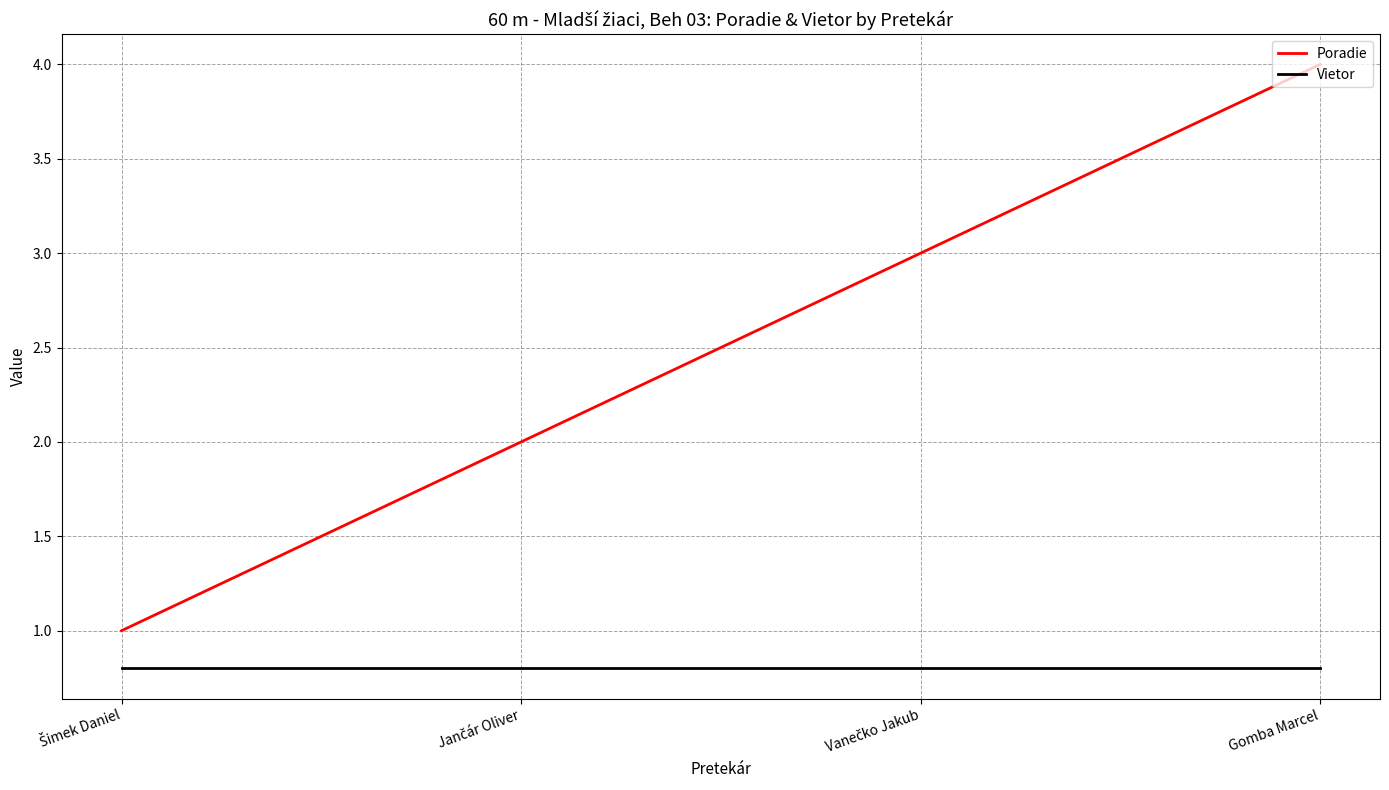

What position from the left is Gomba Marcel?

4